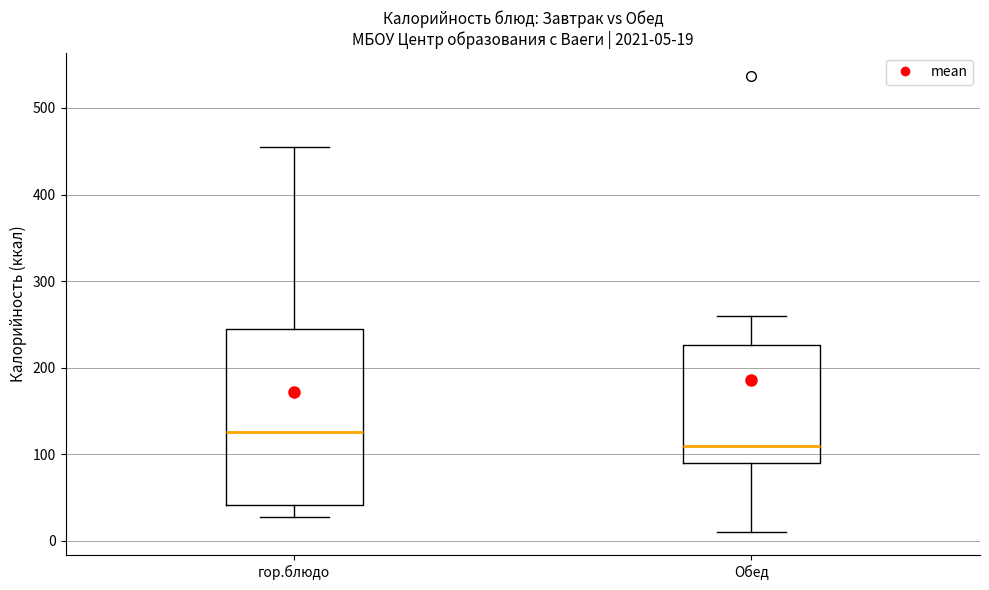

Which box is the tallest, from its lower edge to its upper edge?

гор.блюдо